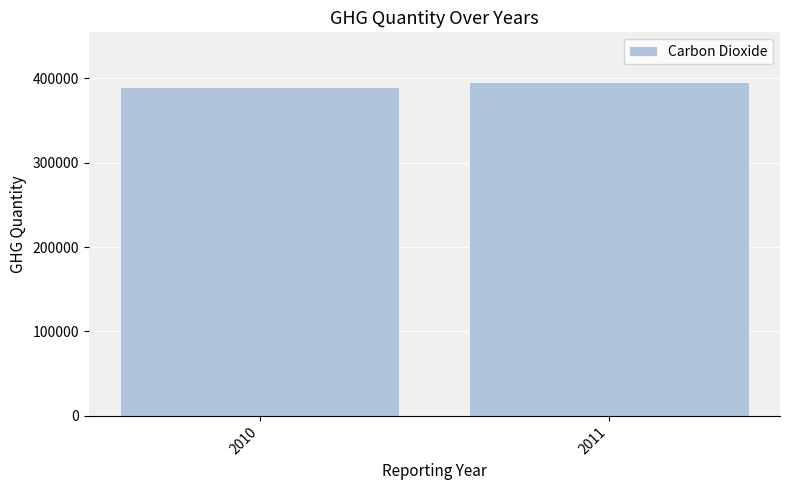

How many distinct data groups are displayed?

1